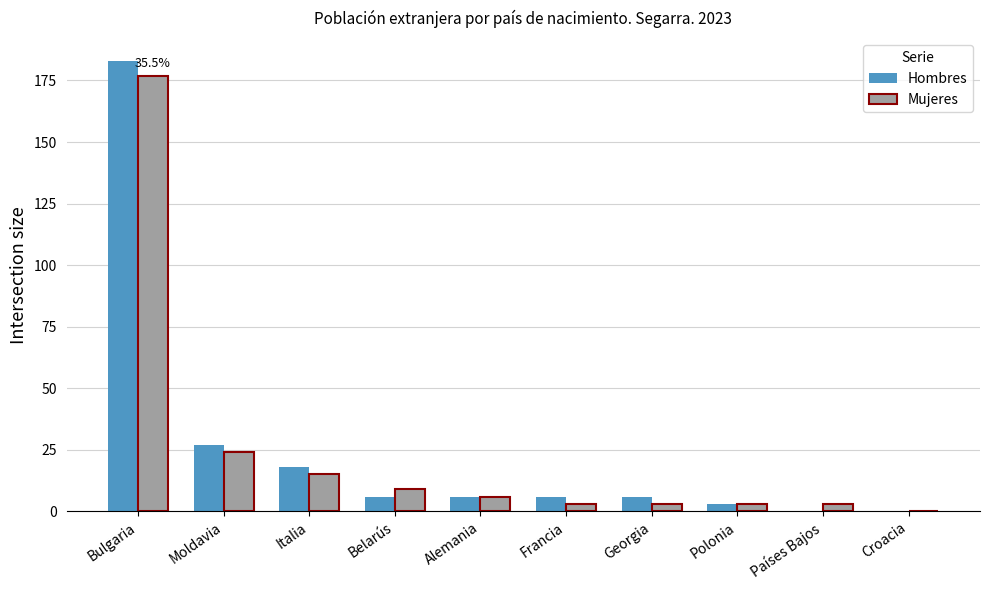

Reading left to right, extract all data points from this chart.

Hombres: Bulgaria=183	Moldavia=27	Italia=18	Belarús=6	Alemania=6	Francia=6	Georgia=6	Polonia=3	Países Bajos=0	Croacia=0
Mujeres: Bulgaria=177	Moldavia=24	Italia=15	Belarús=9	Alemania=6	Francia=3	Georgia=3	Polonia=3	Países Bajos=3	Croacia=0